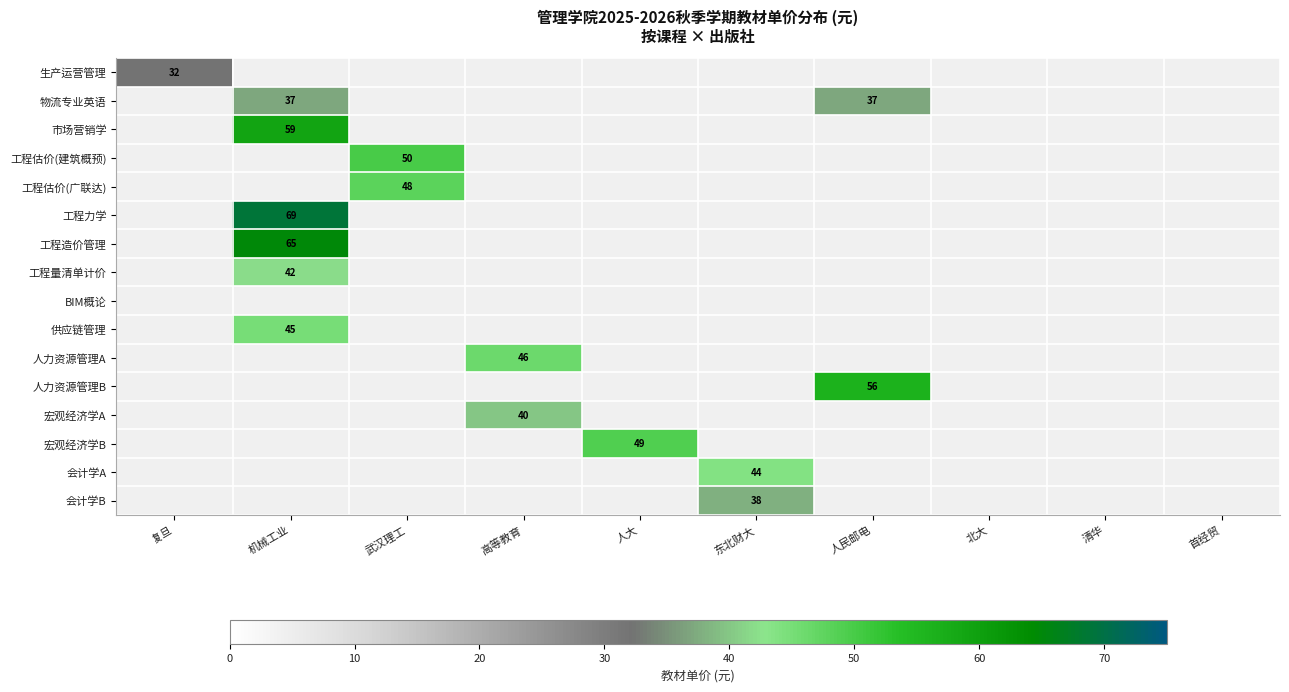

The value of 供应链管理 at 高等教育 is 15.2. True or false?

False